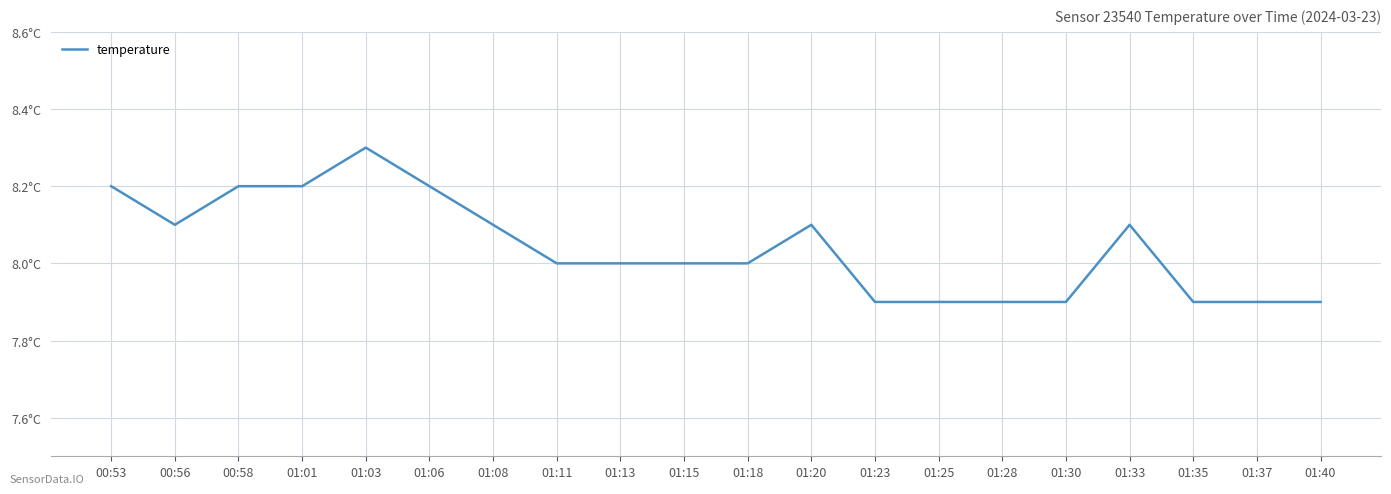

List the labels in order of value, smallest first.

01:23, 01:25, 01:28, 01:30, 01:35, 01:37, 01:40, 01:11, 01:13, 01:15, 01:18, 00:56, 01:08, 01:20, 01:33, 00:53, 00:58, 01:01, 01:06, 01:03